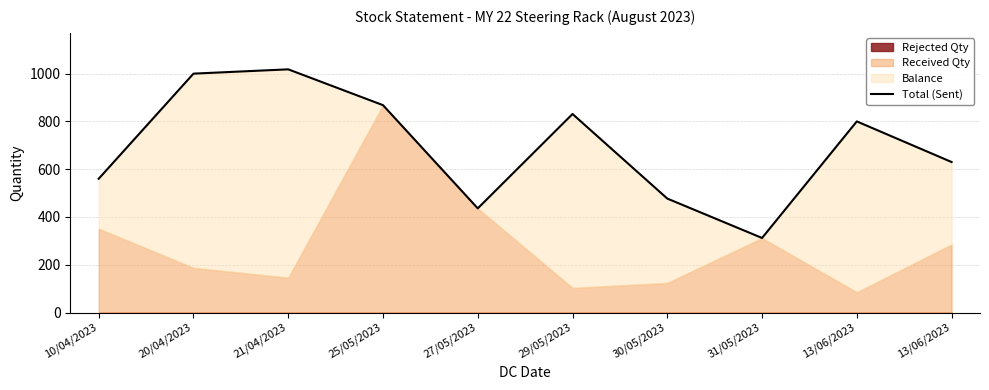

What is the average value?

693